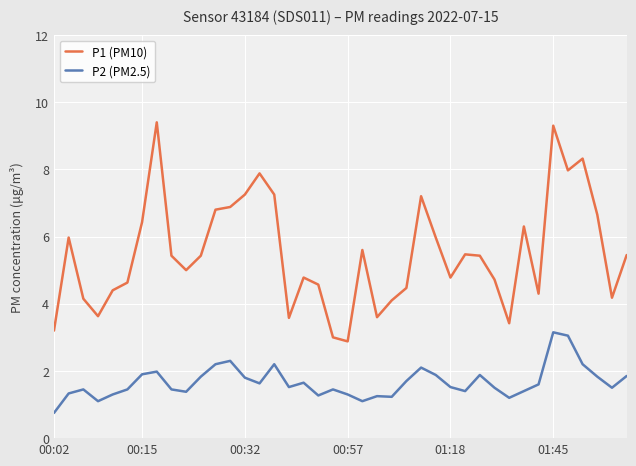

Which series has the largest total across all categories?

P1 (PM10)